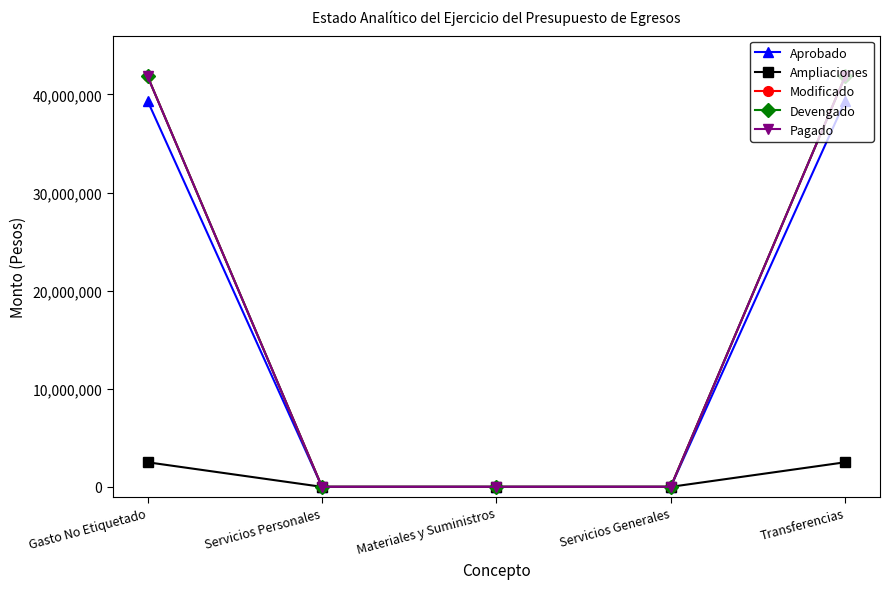

Is this an area chart (filled region under the line)?

No